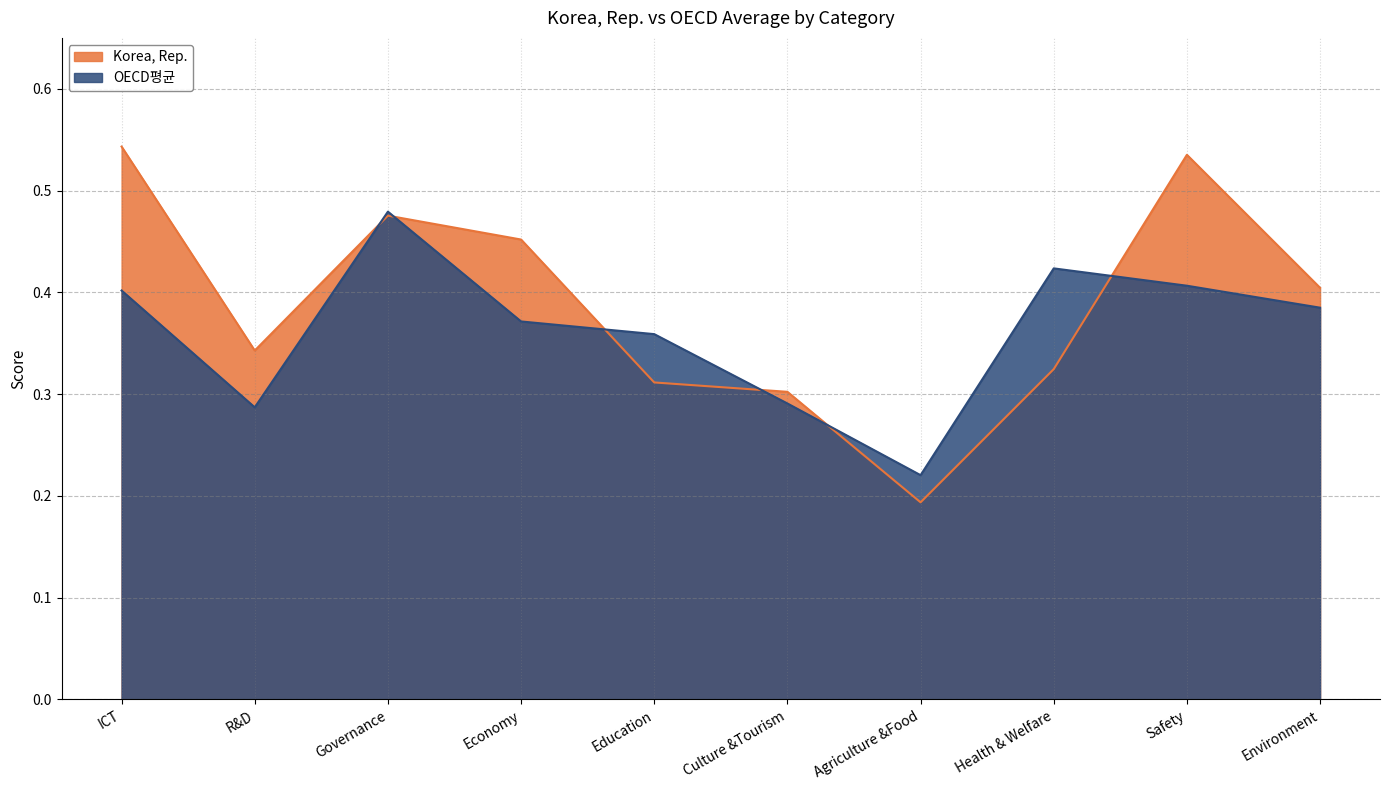

How many Korea, Rep. values are between 0 and 1?

10